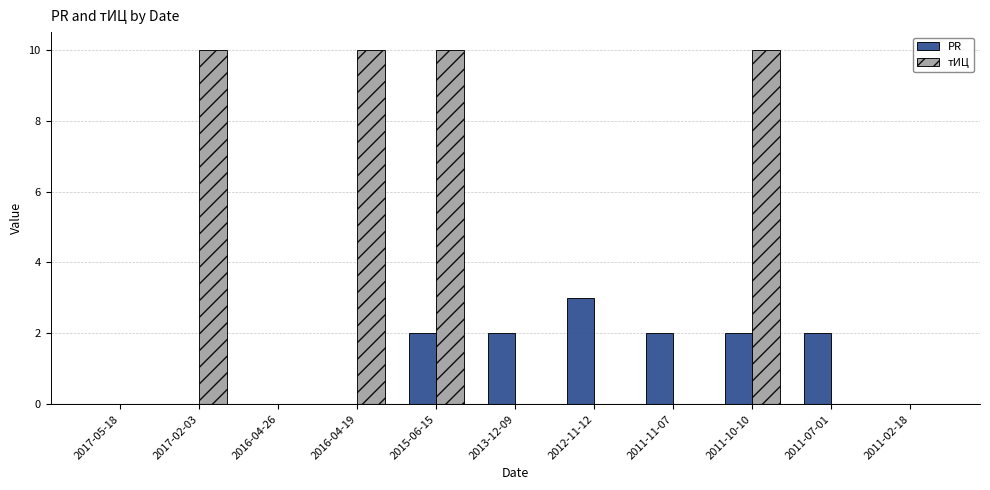

What is the greatest value displayed?

10